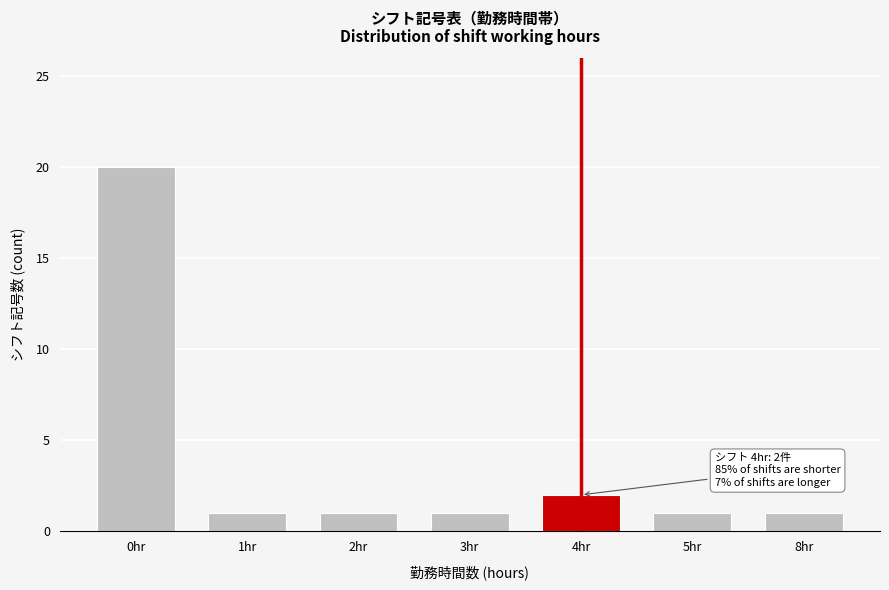

Reading right to left, extract all data points from this chart.

1	1	2	1	1	1	20